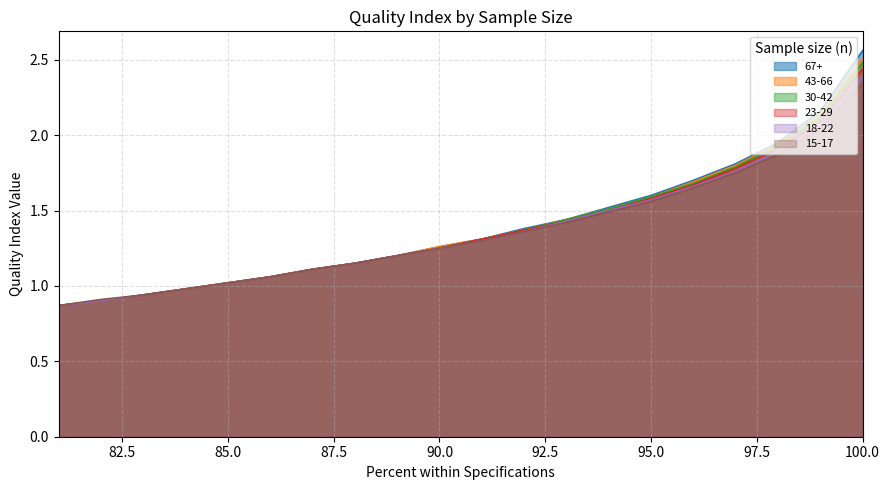

What is the sum of the 15-17 values at 83 and 89?

2.1